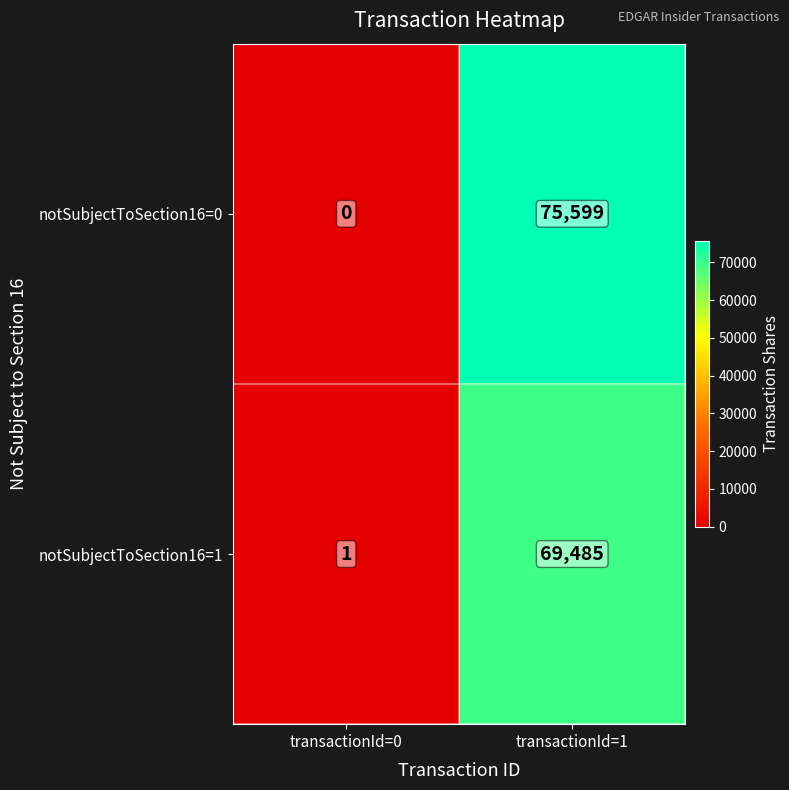

Which series has the widest spread of values?

notSubjectToSection16=0